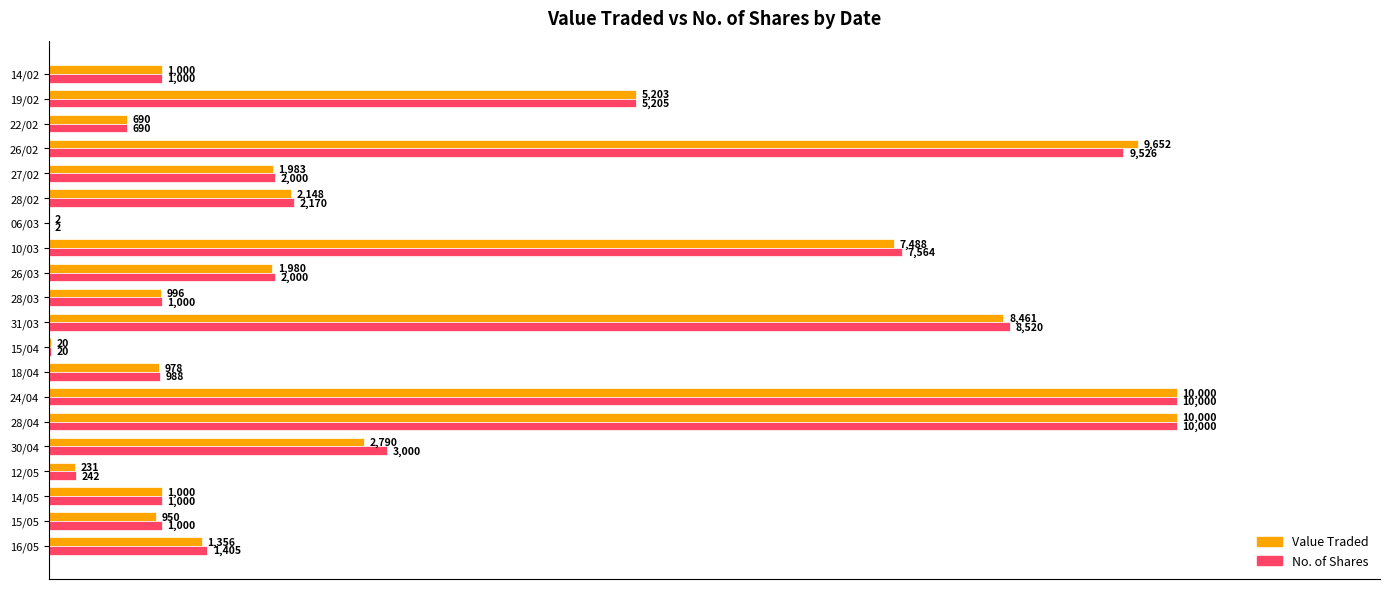

Between 14/05 and 18/04, which series saw the biggest shift?

Value Traded